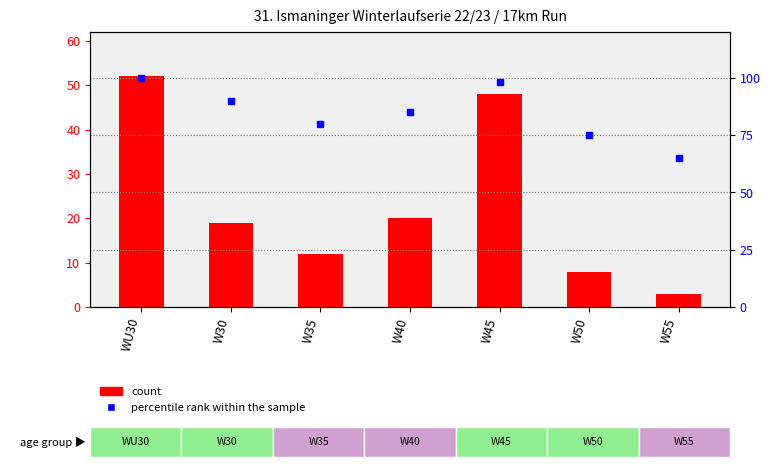

What position from the right is W35?

5